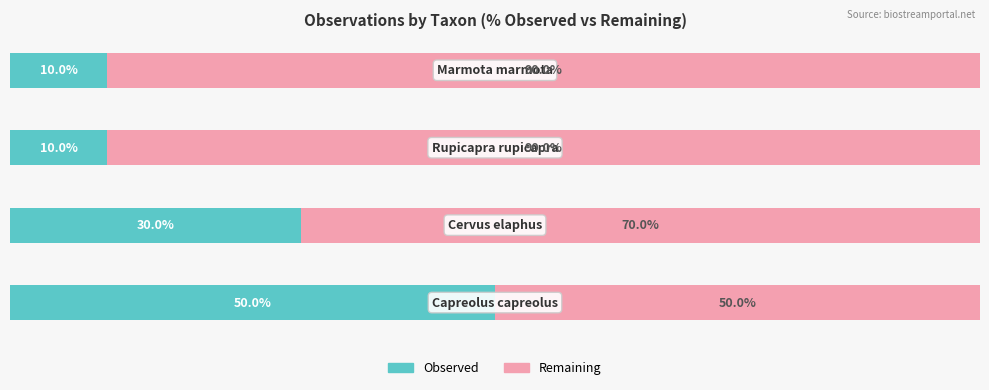

Is it true that Observed proportion equals 10 at 2?

True